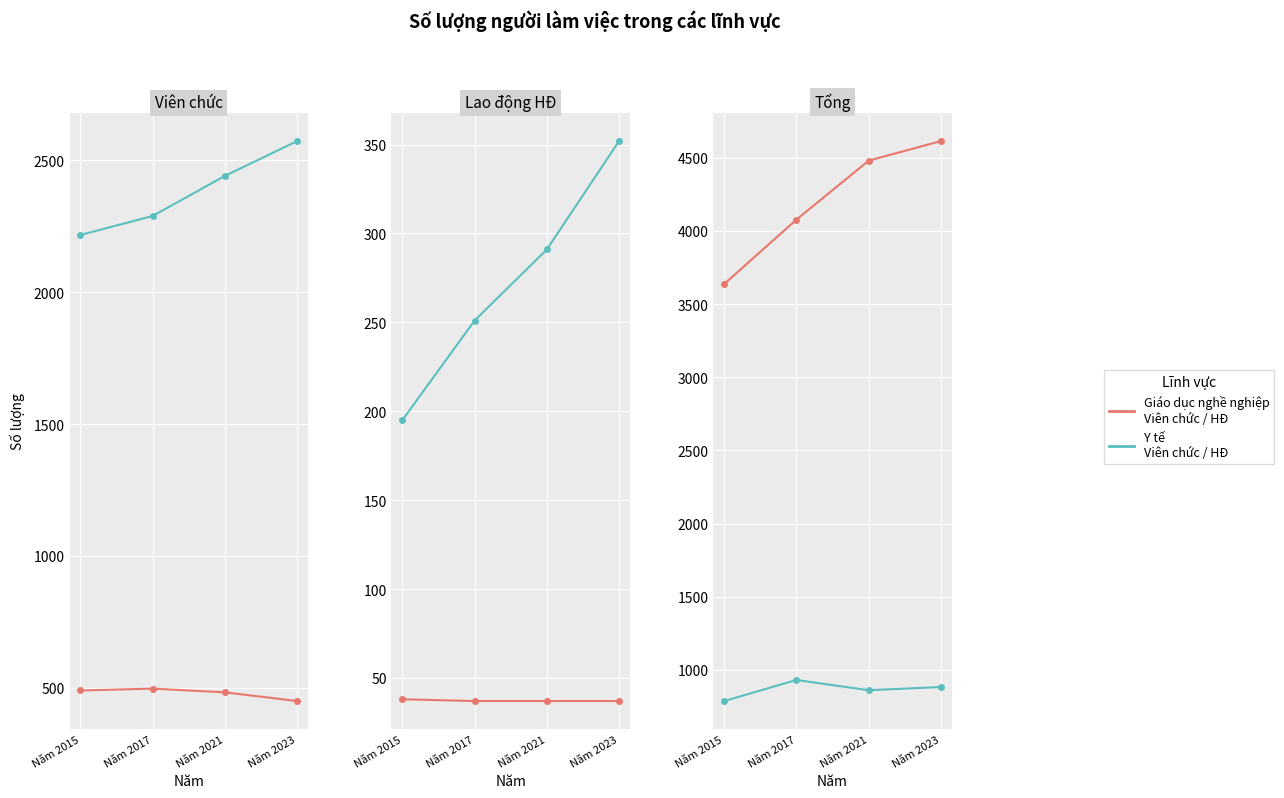

Count the number of categories in the chart.

4